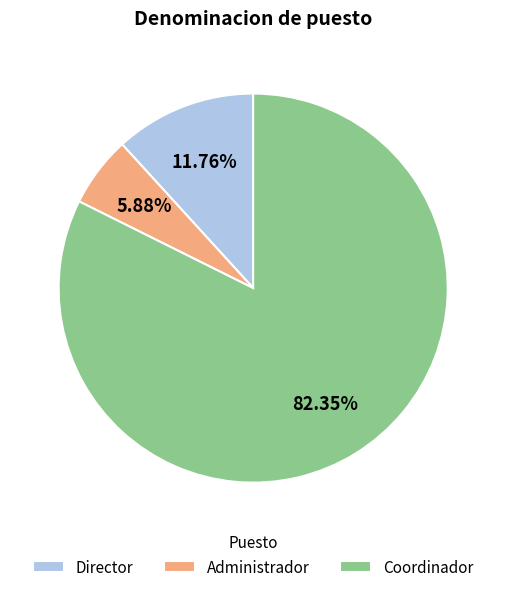

Does any single category account for the majority?

Yes